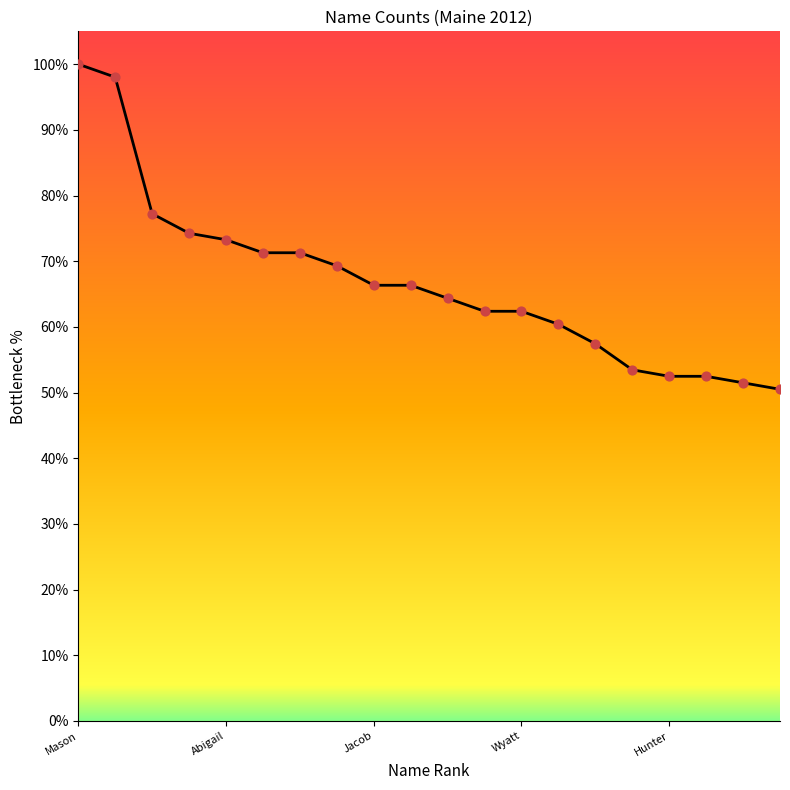

What is the greatest value displayed?

100.0